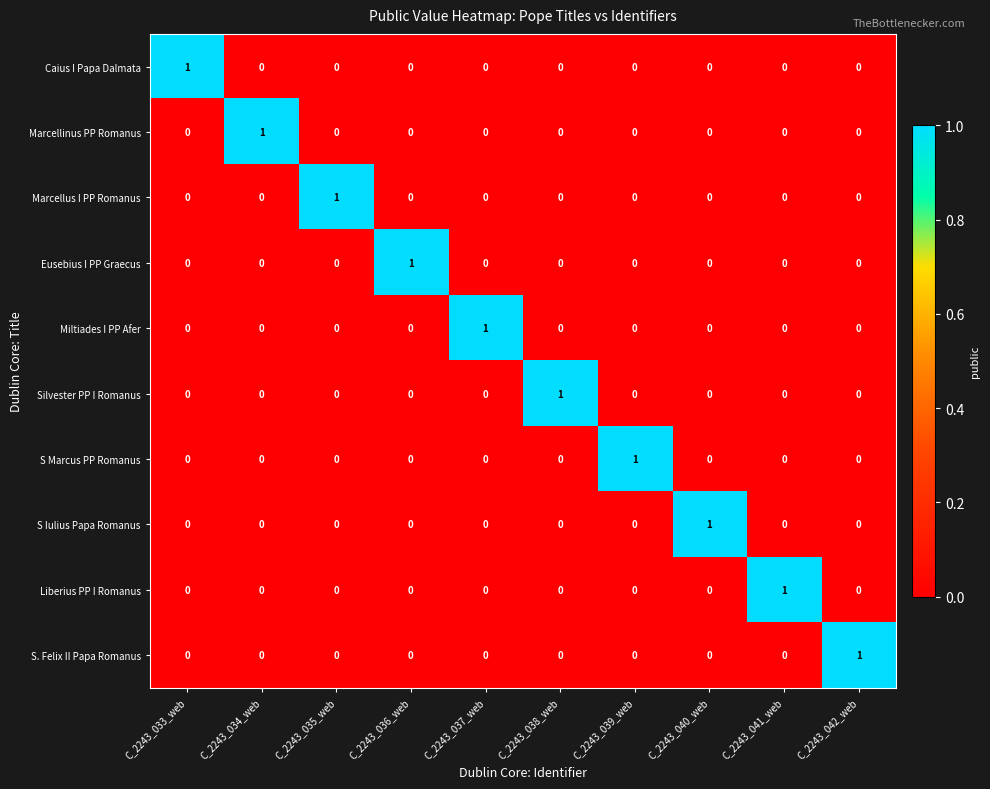

True or false: Silvester PP I Romanus has a value of 0 at C_2243_035_web.

True